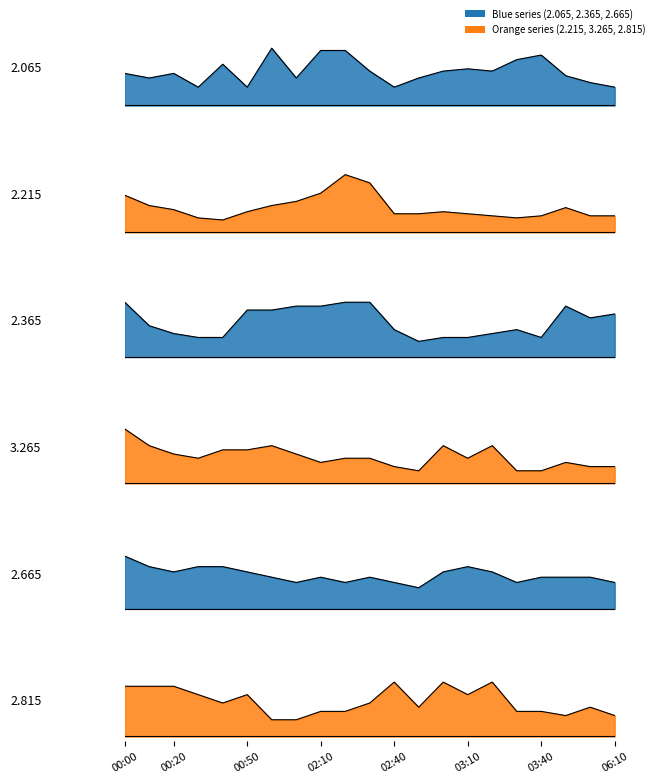

Which category has the highest value in the 2.215 series?

02:20